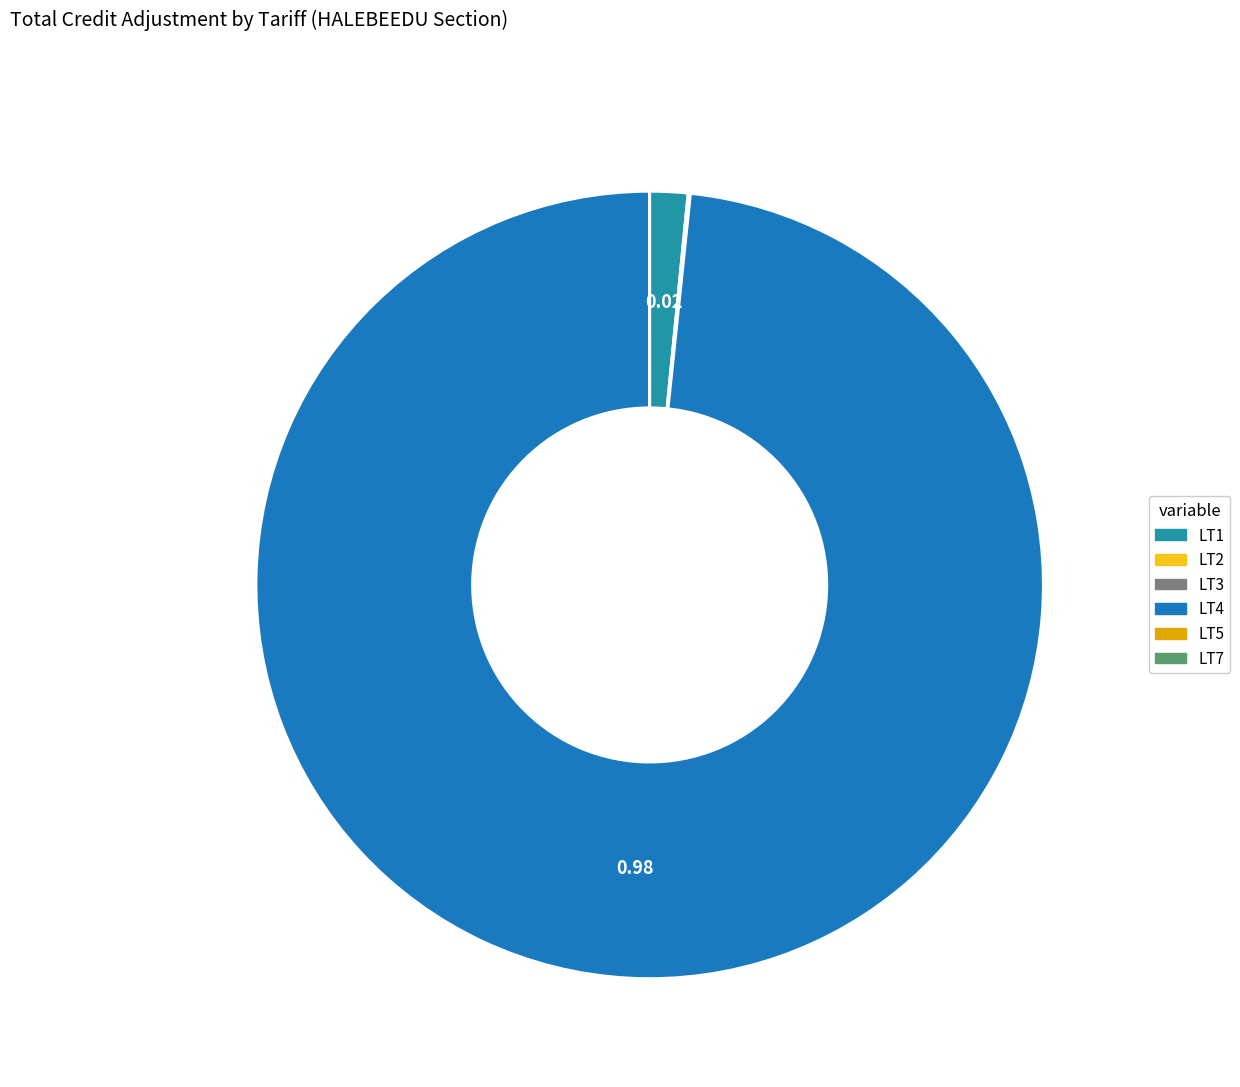

Is there any slice that represents more than half of the pie?

Yes